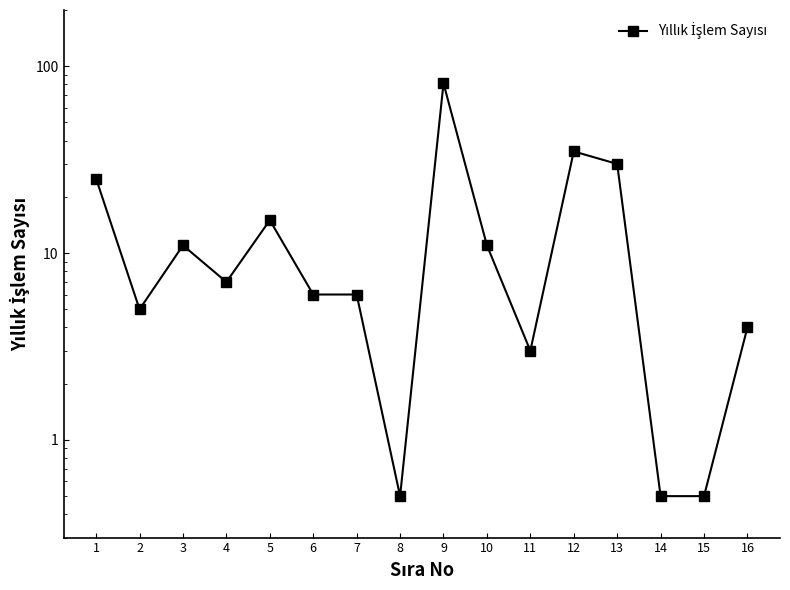

What is the difference between the second highest and second lowest values?

34.5